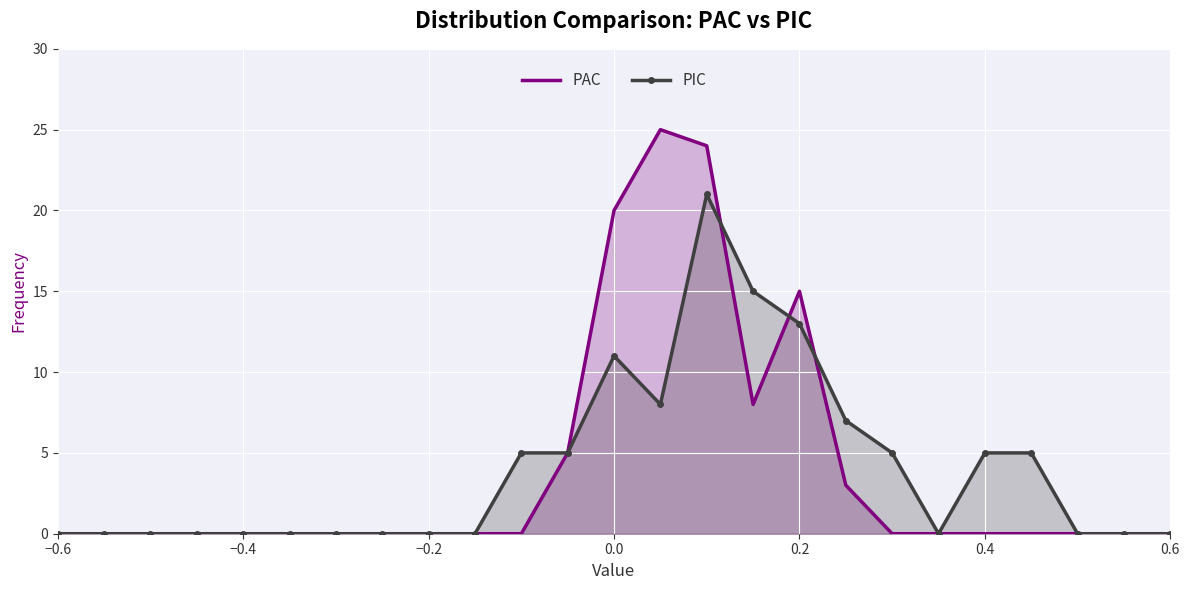

How many categories are shown in the chart?

25